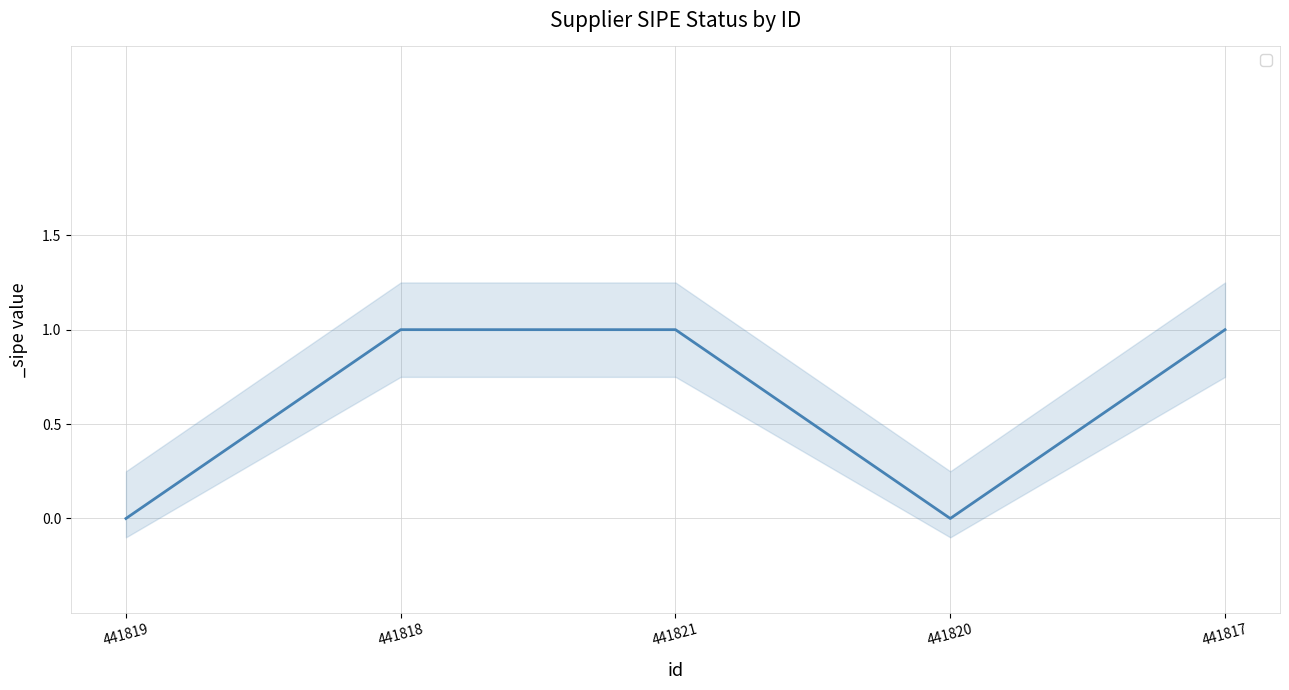

What is the label of the 5th point from the left?

441817